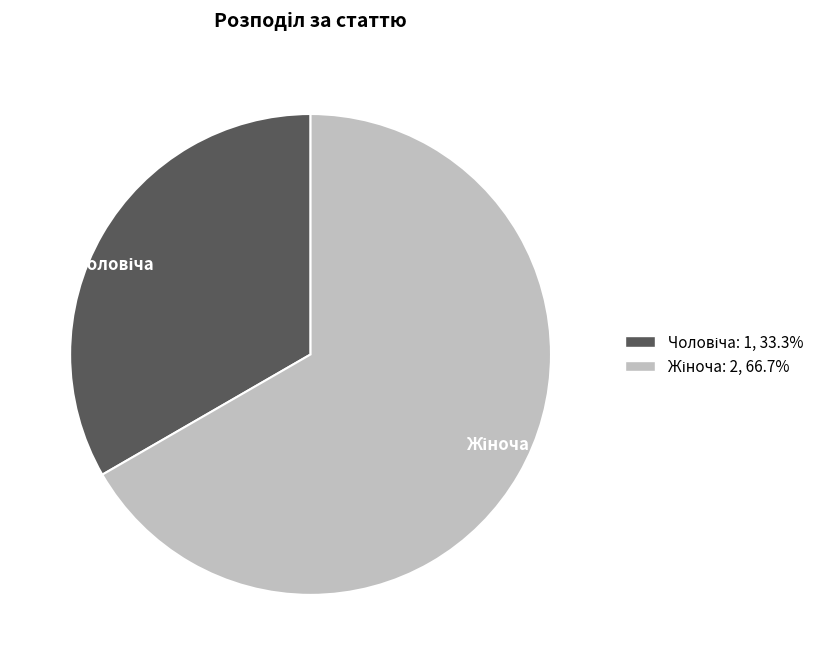

Is there any slice that represents more than half of the pie?

Yes